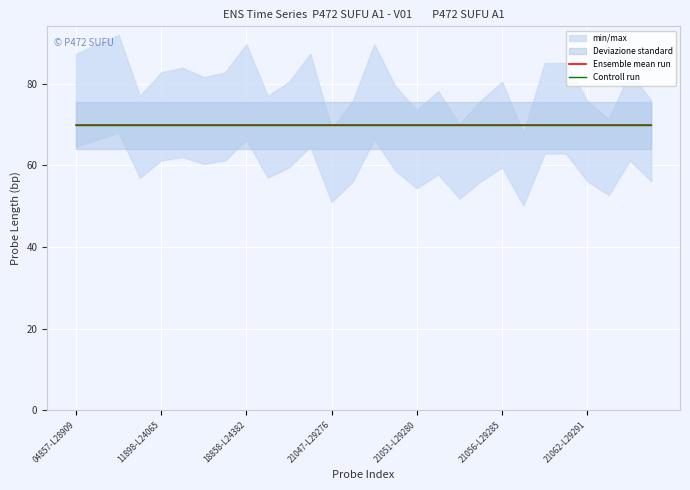

What is the label of the 1st point from the left?

04857-L28909